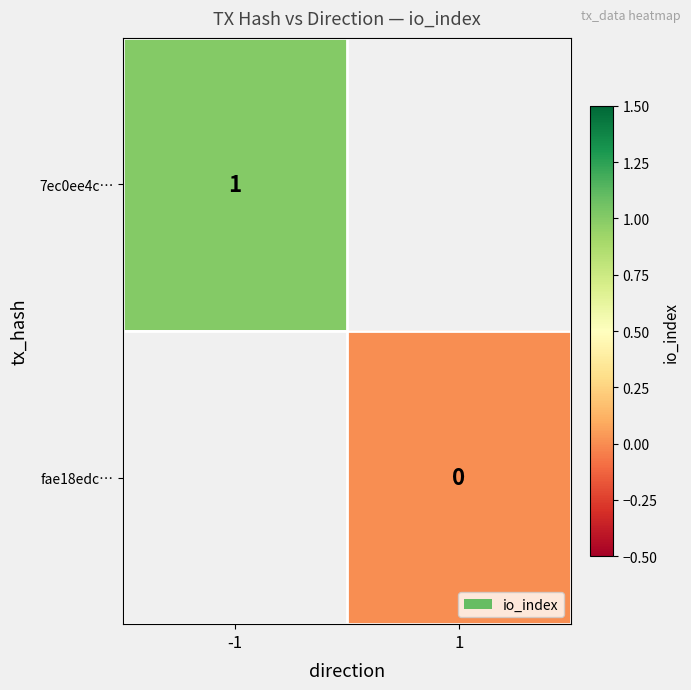

How many distinct data groups are displayed?

2